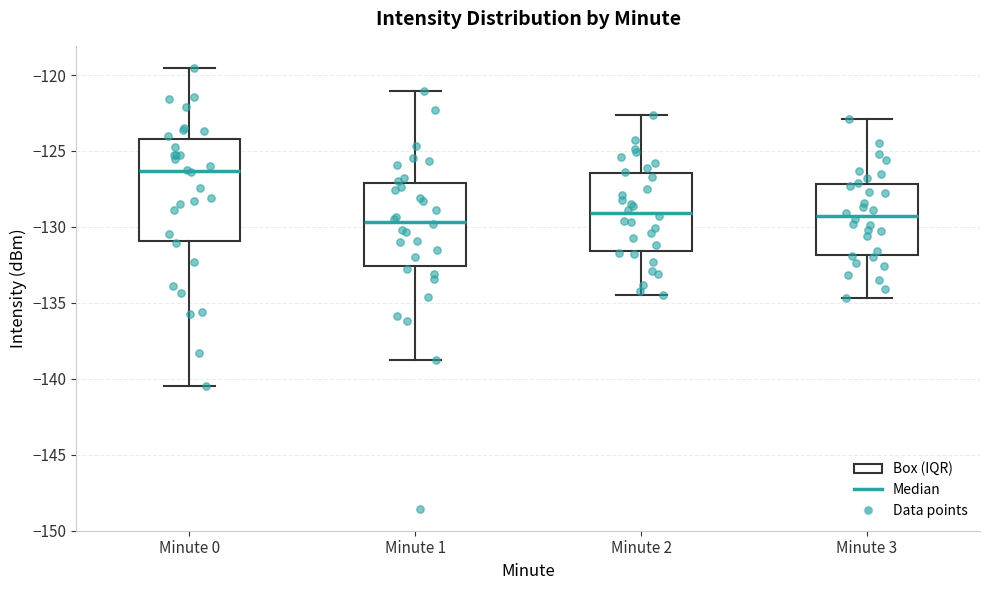

Which box's median line is the highest?

Minute 0